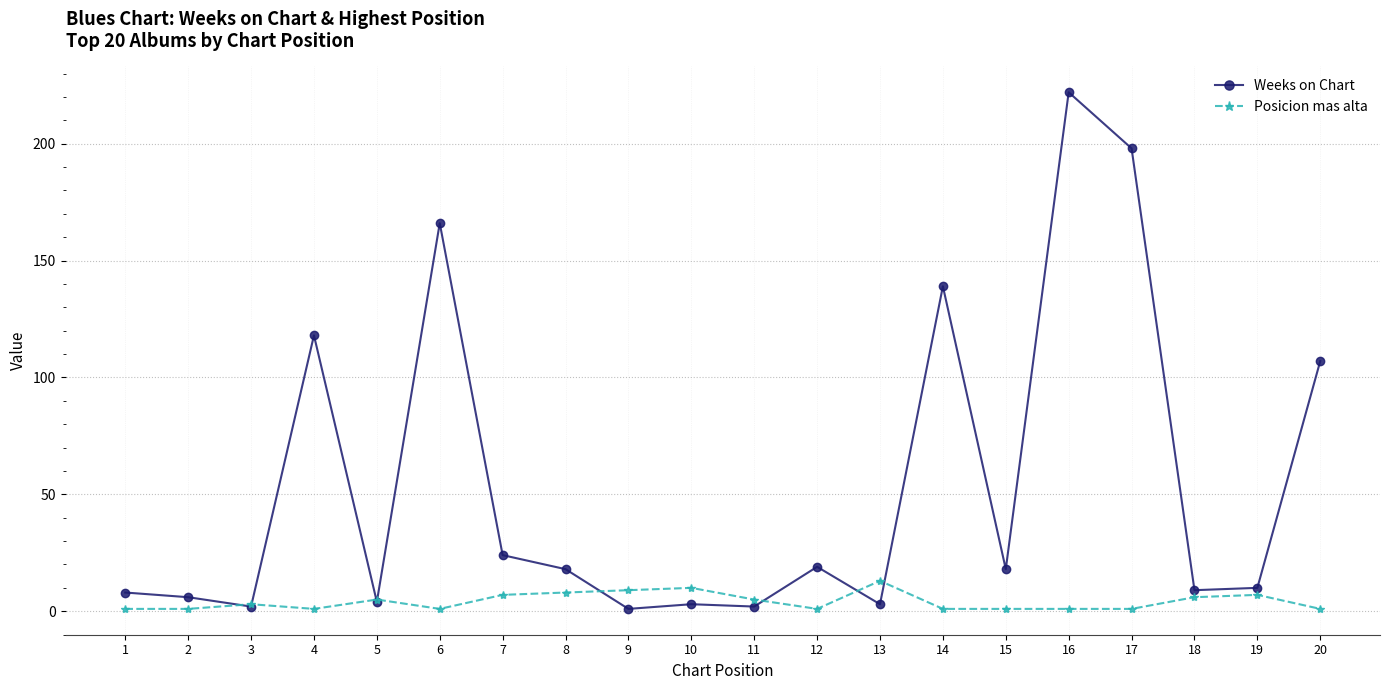

What is the greatest value displayed?

222